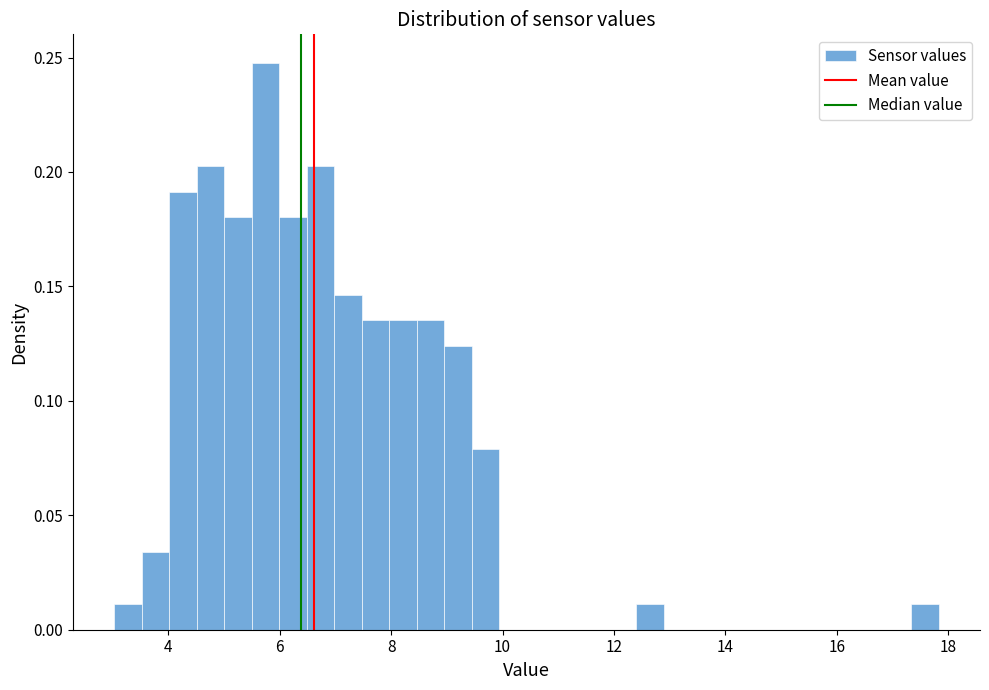

Read against the x-axis, roughly where is the centre of the tallest bar?

5.8